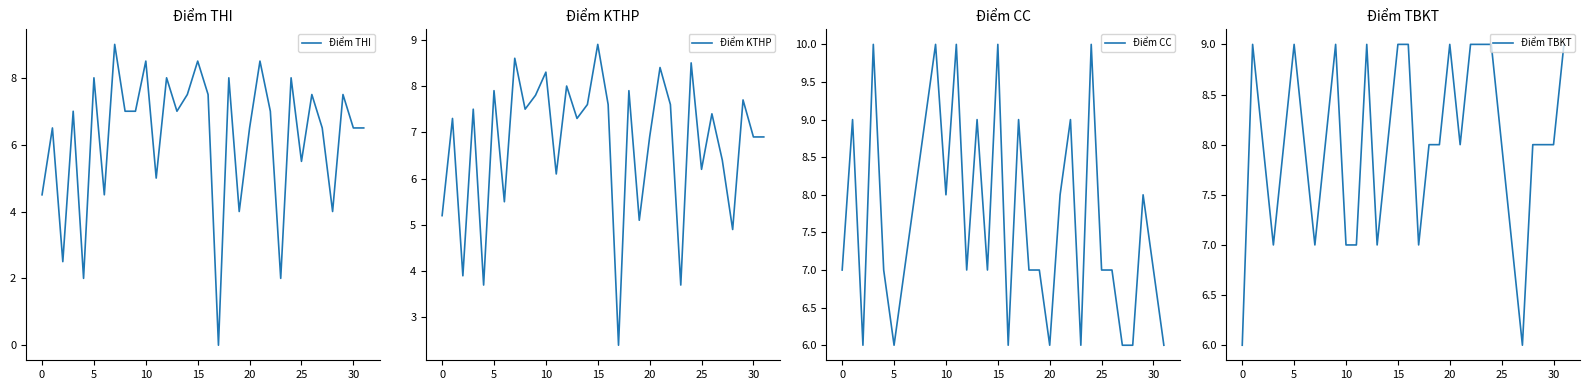

True or false: Điểm TBKT has a value of 11.6 at 10.

False